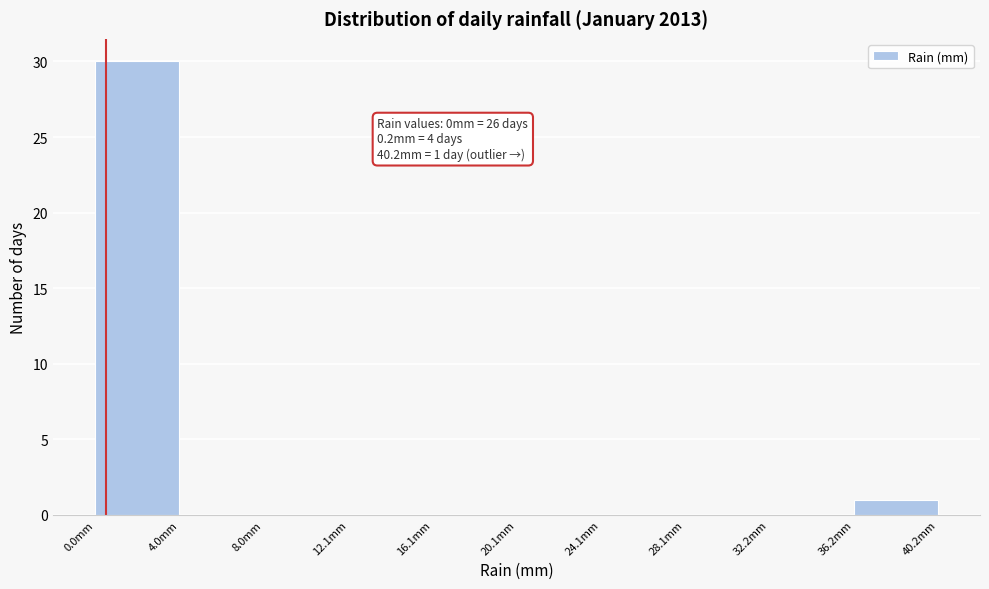

Over which range of the x-axis is the bar tallest?

0 to 4